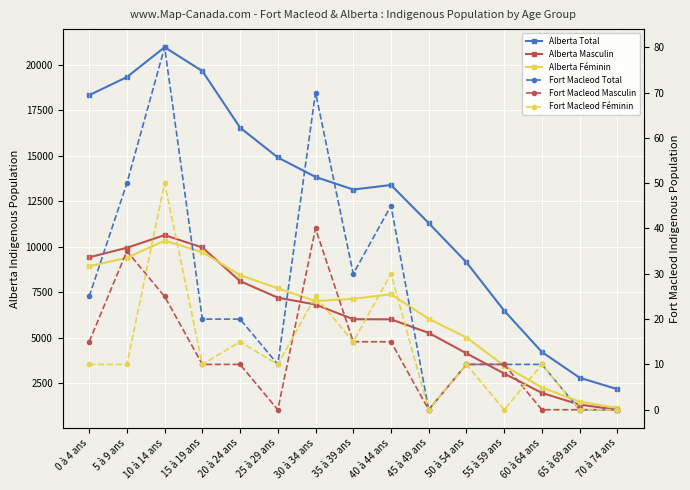

True or false: Fort Macleod Masculin has a value of 10 at 35 à 39 ans.

False